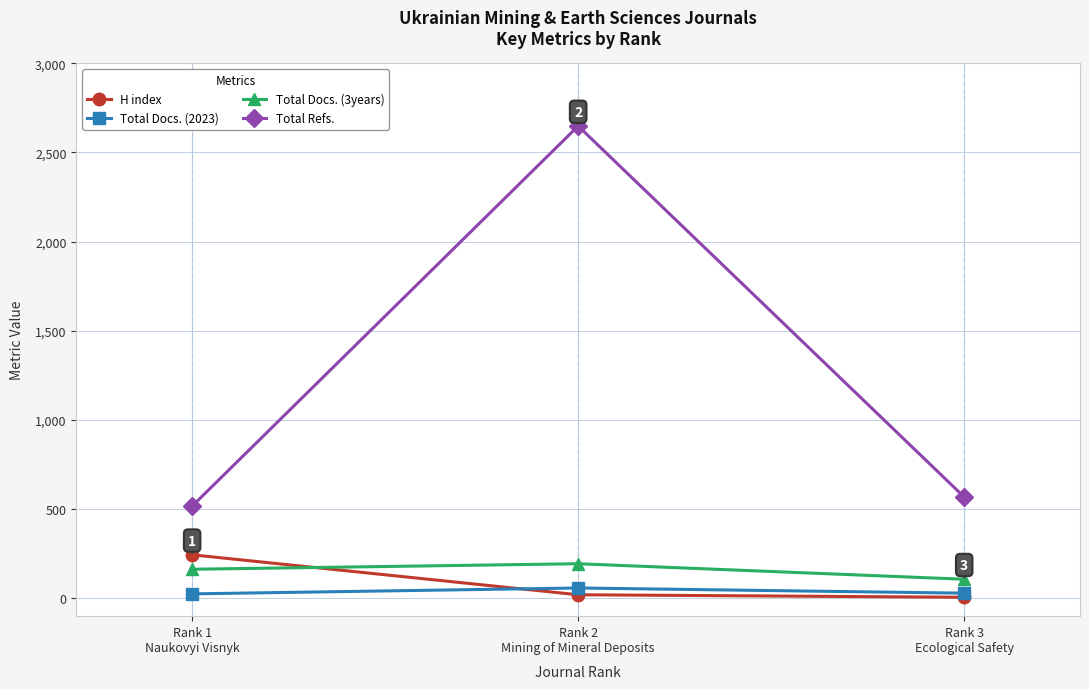

How many data points in Total Refs. are less than 568?

1